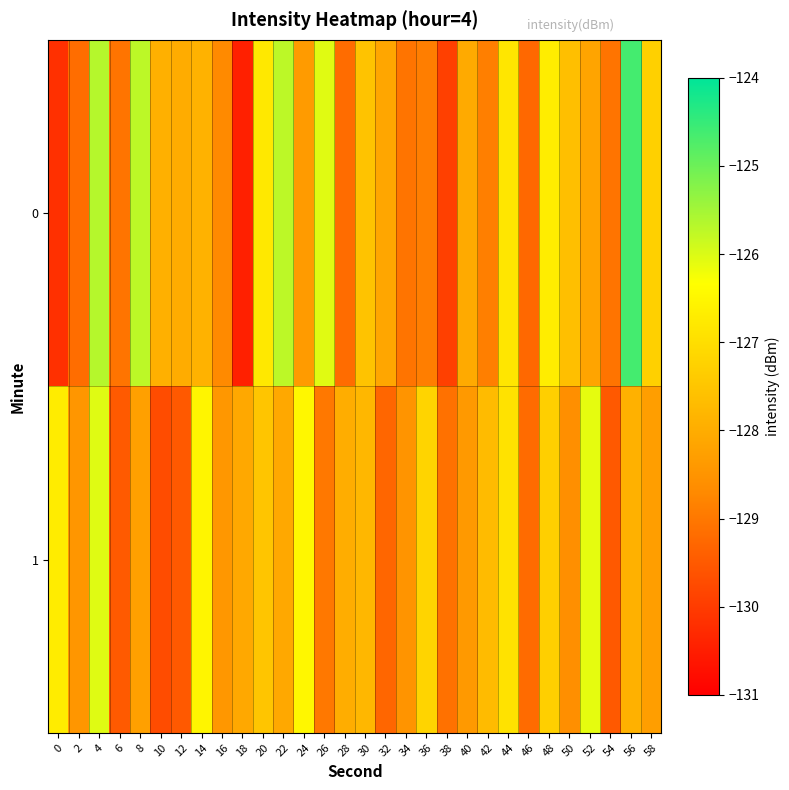

At which category does the chart reach its minimum across all series?

18